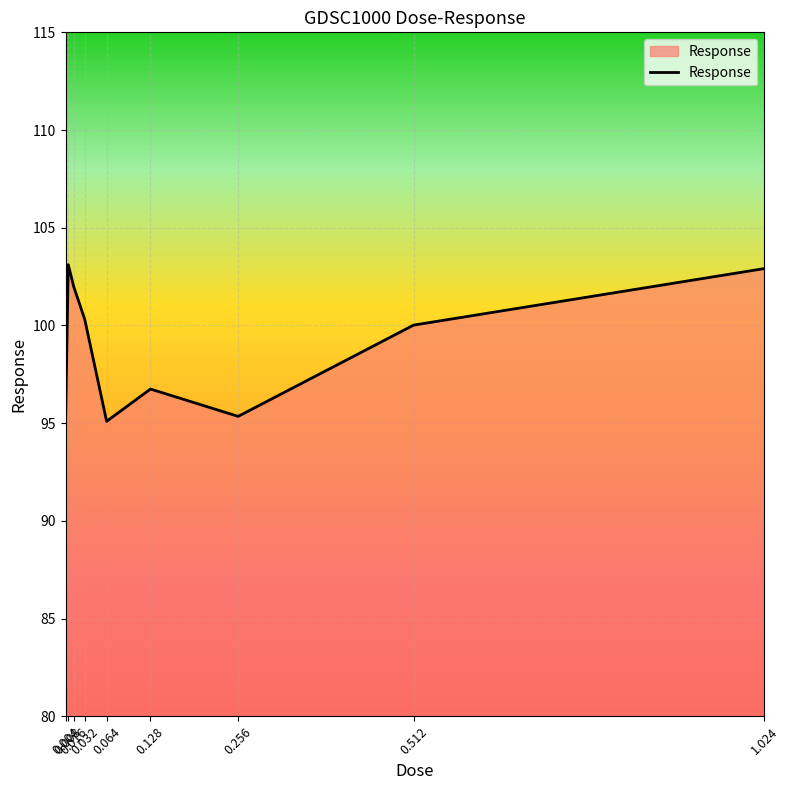

What is the sum of the values at 0.008 and 0.512?

203.1